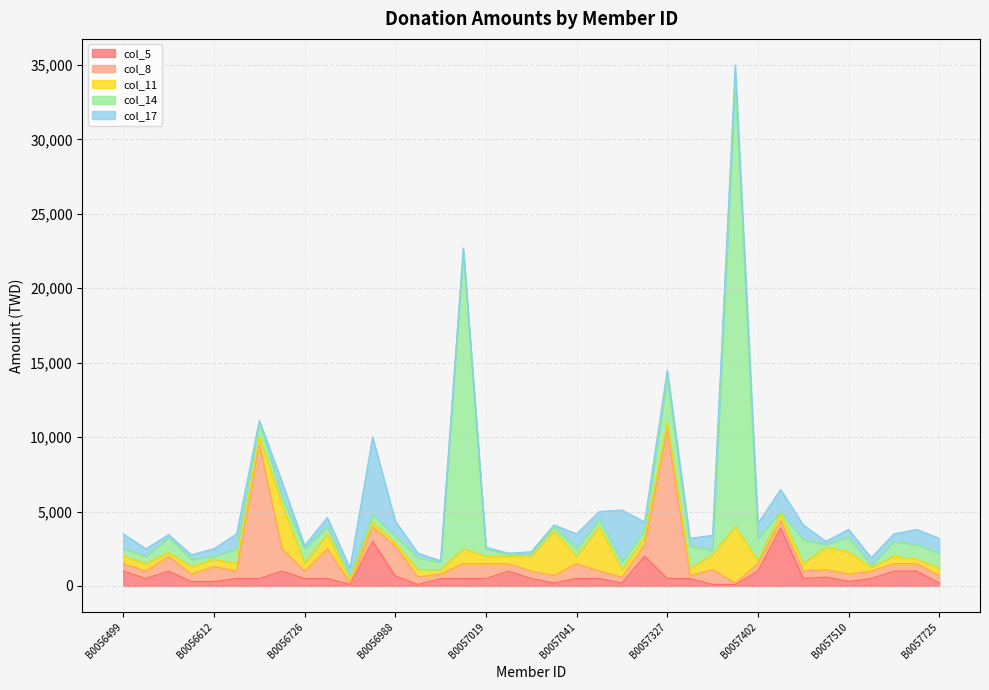

Does the chart display data point markers on the line(s)?

No